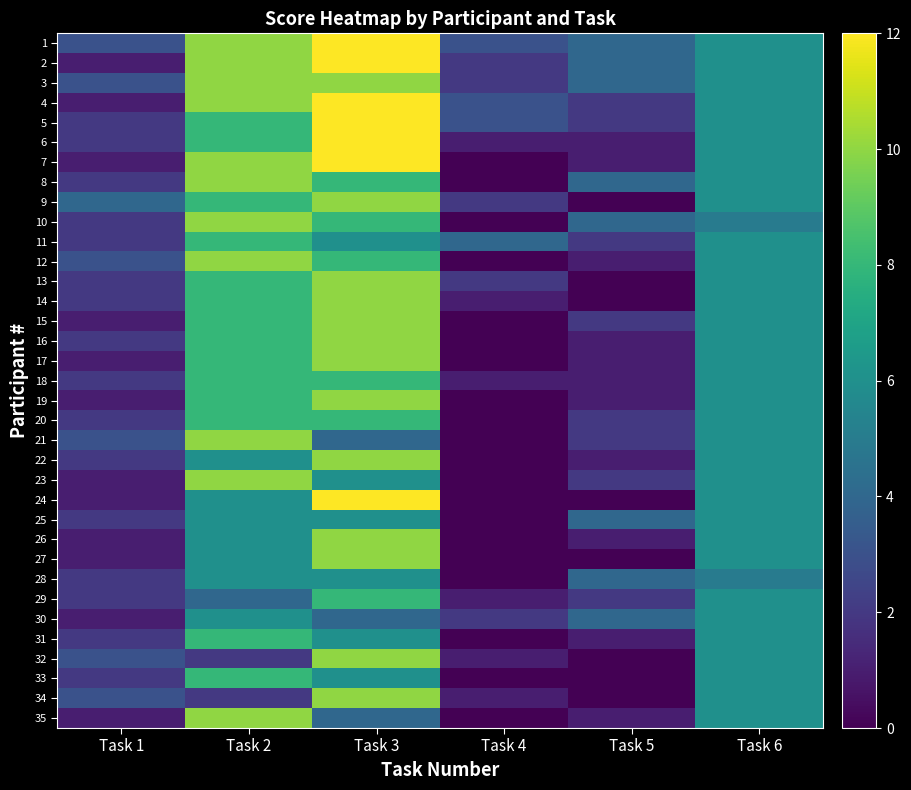

Reading left to right, what are all the values shown in this chart?

1: Task 1=3	Task 2=10	Task 3=12	Task 4=3	Task 5=4	Task 6=6
2: Task 1=1	Task 2=10	Task 3=12	Task 4=2	Task 5=4	Task 6=6
3: Task 1=3	Task 2=10	Task 3=10	Task 4=2	Task 5=4	Task 6=6
4: Task 1=1	Task 2=10	Task 3=12	Task 4=3	Task 5=2	Task 6=6
5: Task 1=2	Task 2=8	Task 3=12	Task 4=3	Task 5=2	Task 6=6
6: Task 1=2	Task 2=8	Task 3=12	Task 4=1	Task 5=1	Task 6=6
7: Task 1=1	Task 2=10	Task 3=12	Task 4=0	Task 5=1	Task 6=6
8: Task 1=2	Task 2=10	Task 3=8	Task 4=0	Task 5=4	Task 6=6
9: Task 1=4	Task 2=8	Task 3=10	Task 4=2	Task 5=0	Task 6=6
10: Task 1=2	Task 2=10	Task 3=8	Task 4=0	Task 5=4	Task 6=5
11: Task 1=2	Task 2=8	Task 3=6	Task 4=4	Task 5=2	Task 6=6
12: Task 1=3	Task 2=10	Task 3=8	Task 4=0	Task 5=1	Task 6=6
13: Task 1=2	Task 2=8	Task 3=10	Task 4=2	Task 5=0	Task 6=6
14: Task 1=2	Task 2=8	Task 3=10	Task 4=1	Task 5=0	Task 6=6
15: Task 1=1	Task 2=8	Task 3=10	Task 4=0	Task 5=2	Task 6=6
16: Task 1=2	Task 2=8	Task 3=10	Task 4=0	Task 5=1	Task 6=6
17: Task 1=1	Task 2=8	Task 3=10	Task 4=0	Task 5=1	Task 6=6
18: Task 1=2	Task 2=8	Task 3=8	Task 4=1	Task 5=1	Task 6=6
19: Task 1=1	Task 2=8	Task 3=10	Task 4=0	Task 5=1	Task 6=6
20: Task 1=2	Task 2=8	Task 3=8	Task 4=0	Task 5=2	Task 6=6
21: Task 1=3	Task 2=10	Task 3=4	Task 4=0	Task 5=2	Task 6=6
22: Task 1=2	Task 2=6	Task 3=10	Task 4=0	Task 5=1	Task 6=6
23: Task 1=1	Task 2=10	Task 3=6	Task 4=0	Task 5=2	Task 6=6
24: Task 1=1	Task 2=6	Task 3=12	Task 4=0	Task 5=0	Task 6=6
25: Task 1=2	Task 2=6	Task 3=6	Task 4=0	Task 5=4	Task 6=6
26: Task 1=1	Task 2=6	Task 3=10	Task 4=0	Task 5=1	Task 6=6
27: Task 1=1	Task 2=6	Task 3=10	Task 4=0	Task 5=0	Task 6=6
28: Task 1=2	Task 2=6	Task 3=6	Task 4=0	Task 5=4	Task 6=5
29: Task 1=2	Task 2=4	Task 3=8	Task 4=1	Task 5=2	Task 6=6
30: Task 1=1	Task 2=6	Task 3=4	Task 4=2	Task 5=4	Task 6=6
31: Task 1=2	Task 2=8	Task 3=6	Task 4=0	Task 5=1	Task 6=6
32: Task 1=3	Task 2=2	Task 3=10	Task 4=1	Task 5=0	Task 6=6
33: Task 1=2	Task 2=8	Task 3=6	Task 4=0	Task 5=0	Task 6=6
34: Task 1=3	Task 2=2	Task 3=10	Task 4=1	Task 5=0	Task 6=6
35: Task 1=1	Task 2=10	Task 3=4	Task 4=0	Task 5=1	Task 6=6